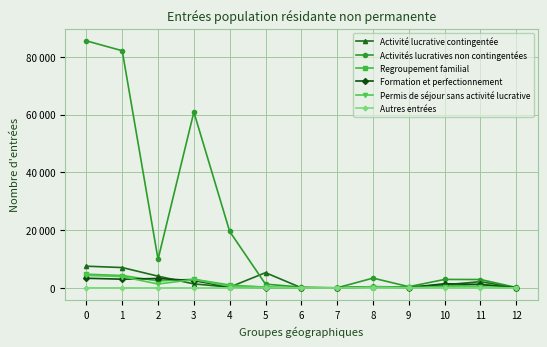

What are all the series names shown in the legend?

Activité lucrative contingentée, Activités lucratives non contingentées, Regroupement familial, Formation et perfectionnement, Permis de séjour sans activité lucrative, Autres entrées